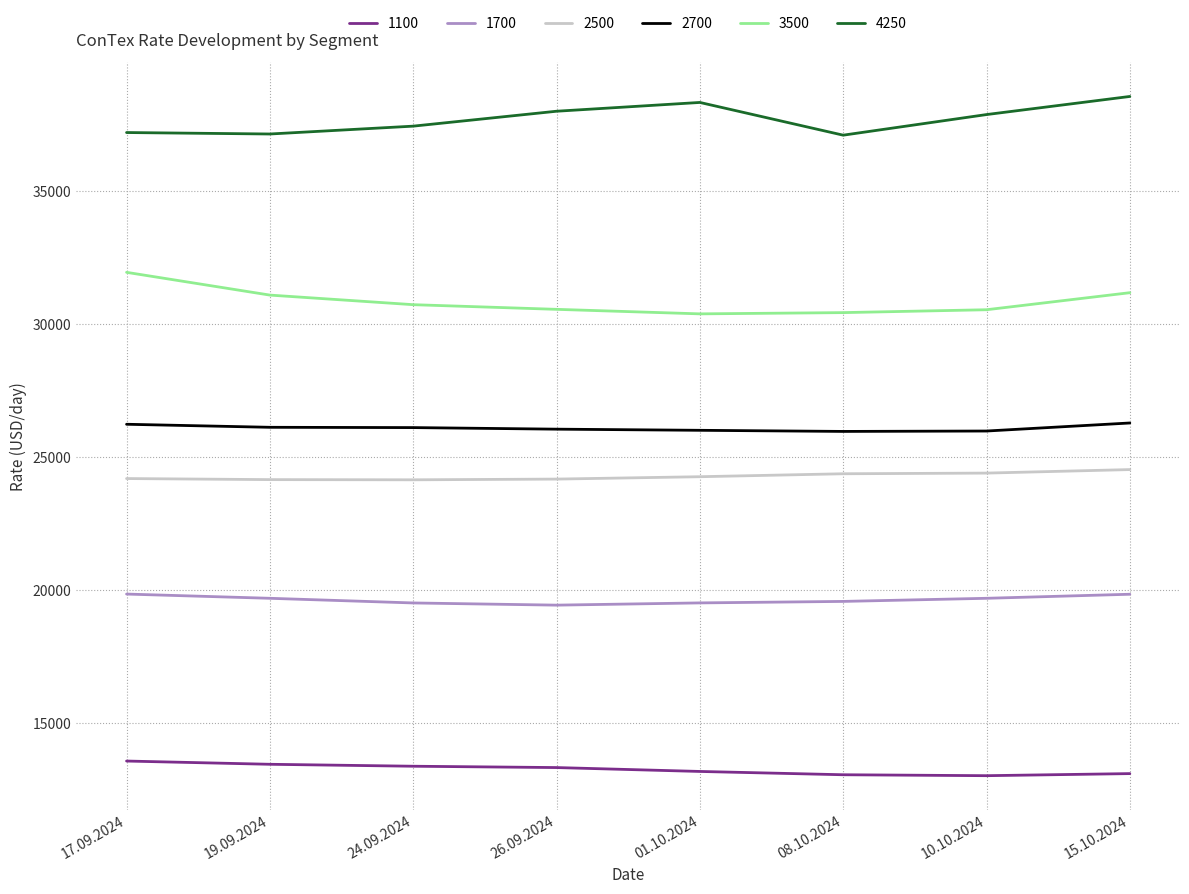

True or false: 1700 and 3500 intersect in this chart.

False